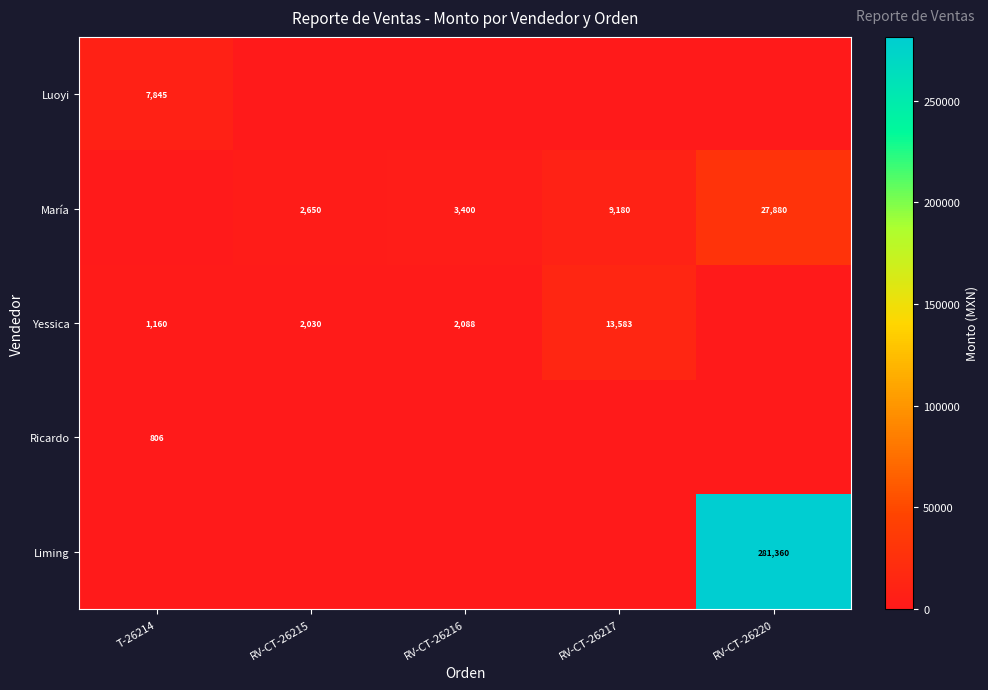

The Yessica series shows 601 at T-26214. True or false?

False